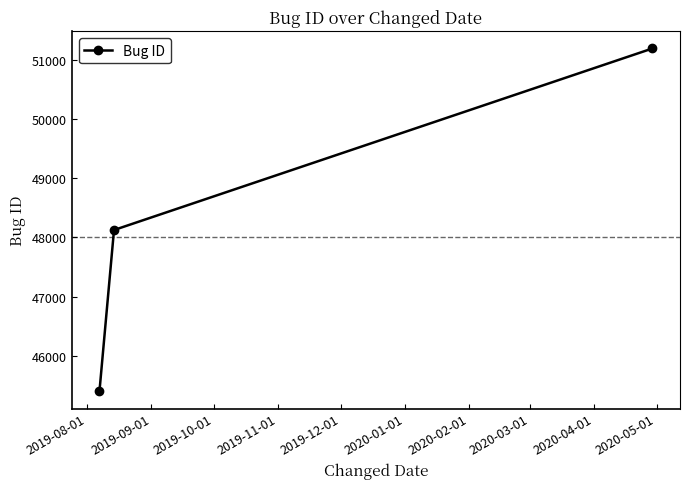

What is the sum of all values?

144709